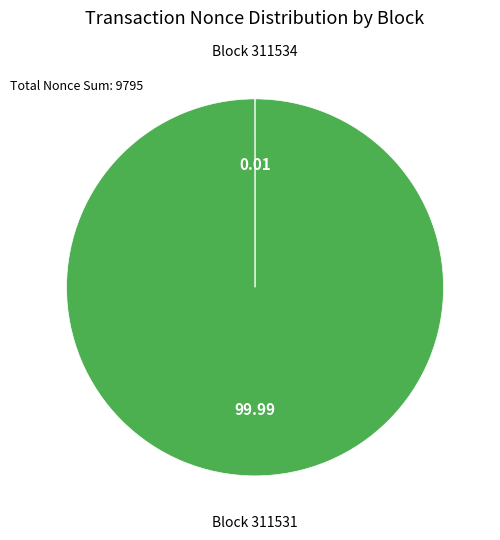

Is there any slice that represents more than half of the pie?

Yes